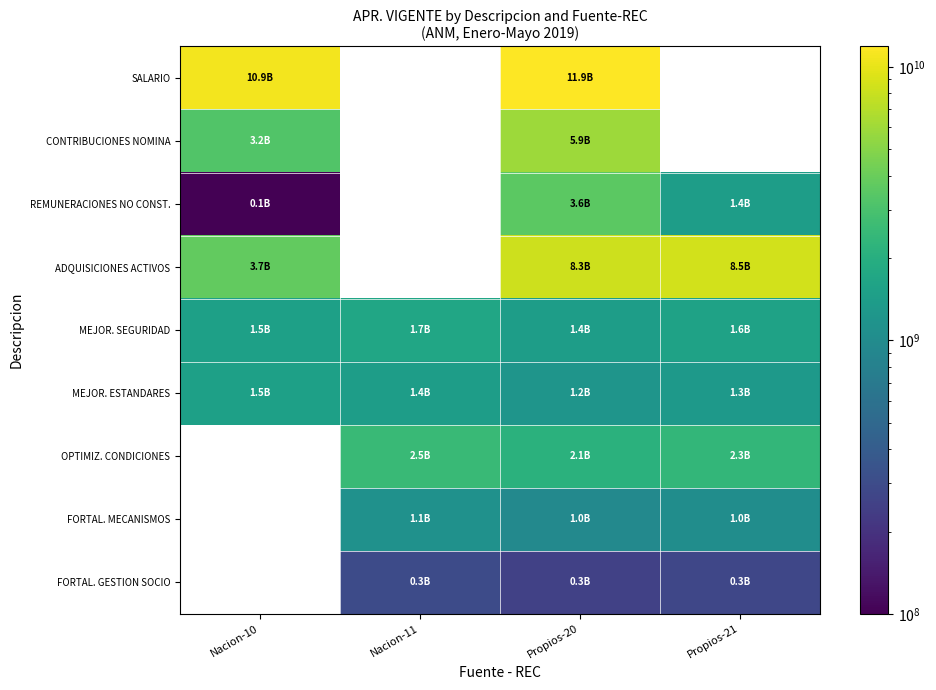

How many series are shown in this chart?

9